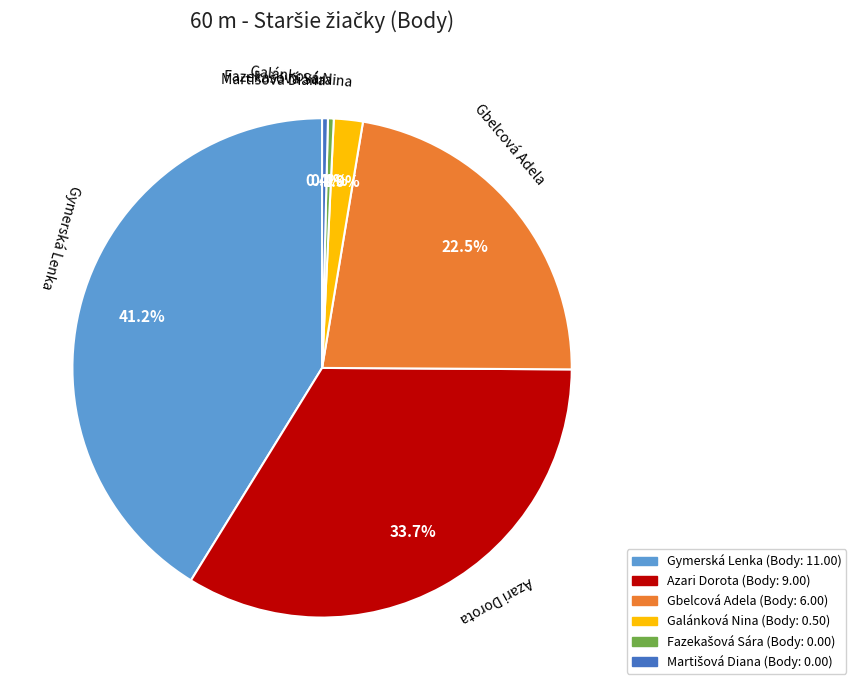

Combined, what portion of the pie is Gbelcová Adela and Azari Dorota?

56.6%